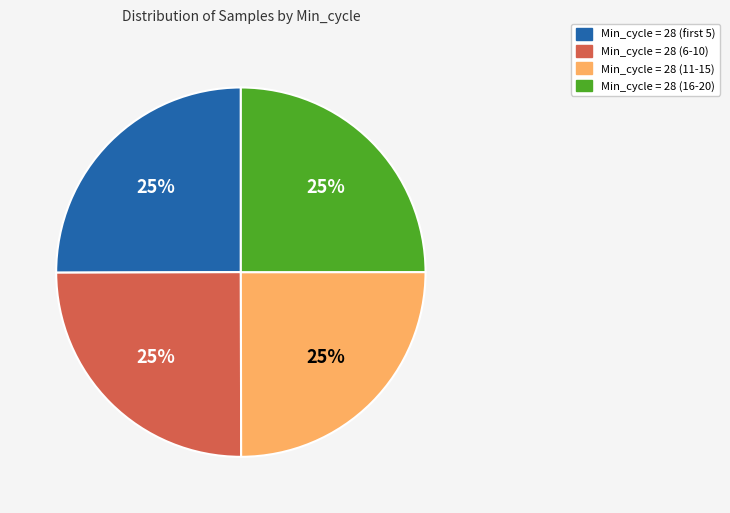

Is there any slice that represents more than half of the pie?

No